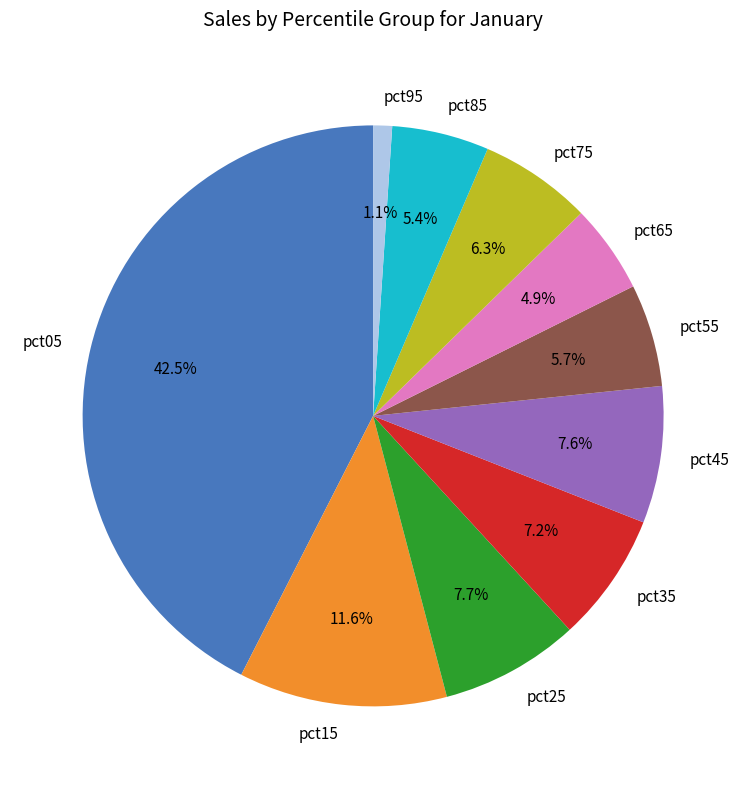

What portion of the pie excludes pct05?

57.5%